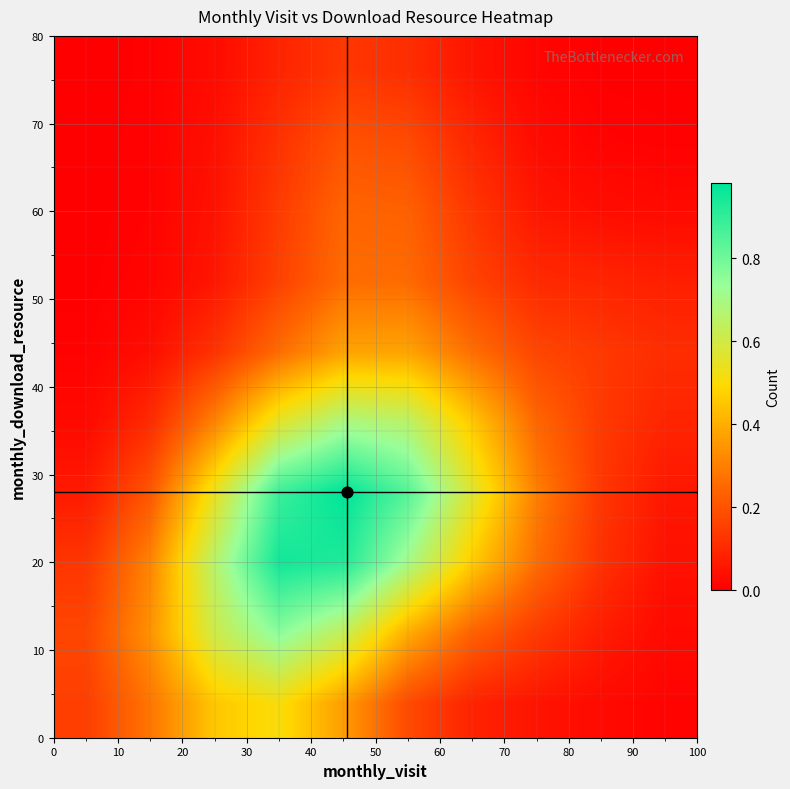

How many categories are shown in the chart?

10